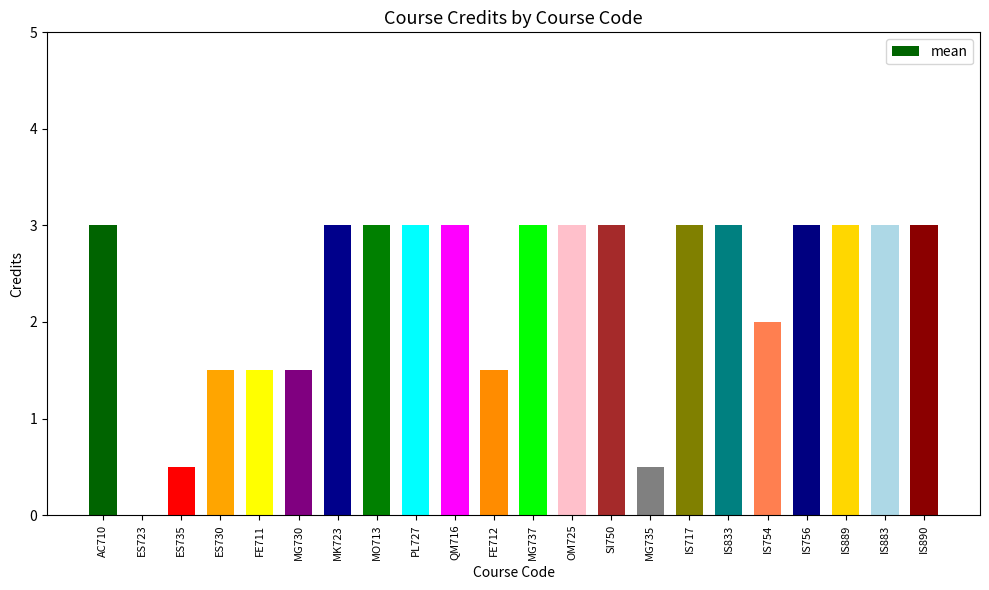

Is it true that the value at FE711 is 0.8?

False